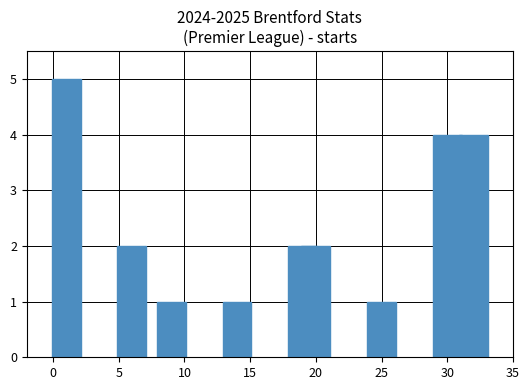

Does the chart contain any negative values?

No